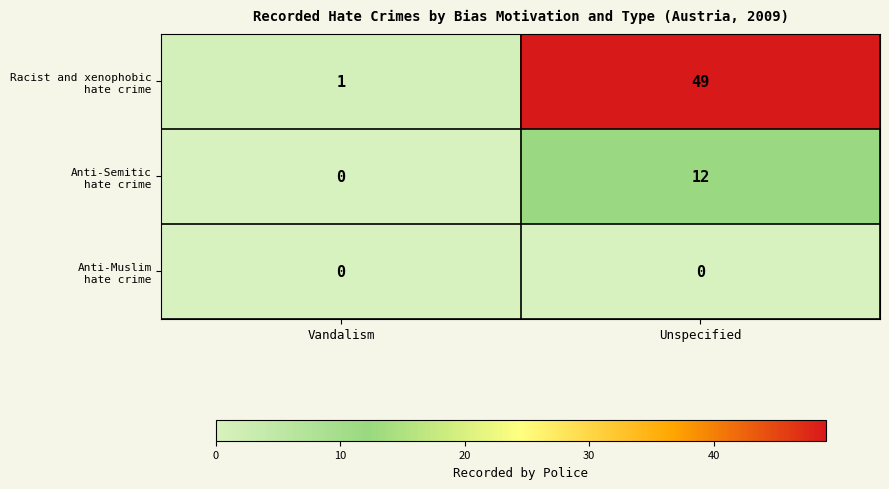

Which label corresponds to the largest value in the chart?

Unspecified